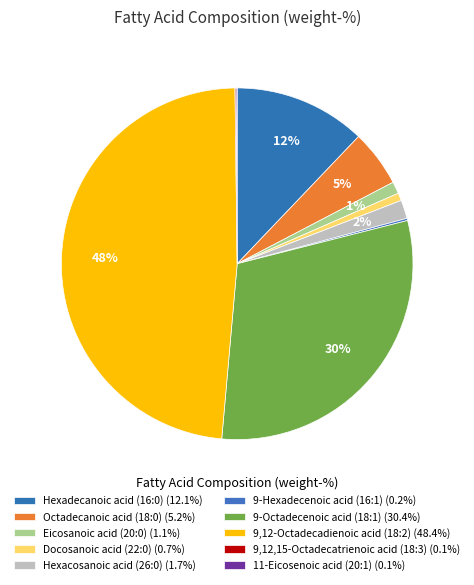

Combined, do Eicosanoic acid (20:0) and Hexacosanoic acid (26:0) account for over 50%?

No